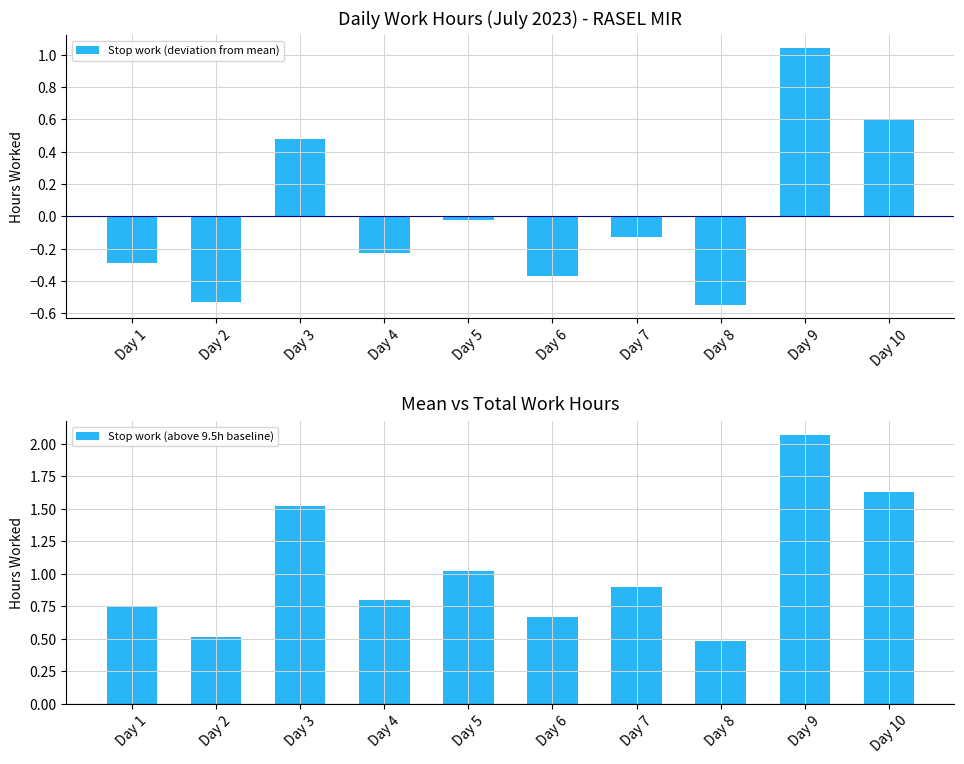

How many values in Stop work (deviation from mean) are above zero?

3